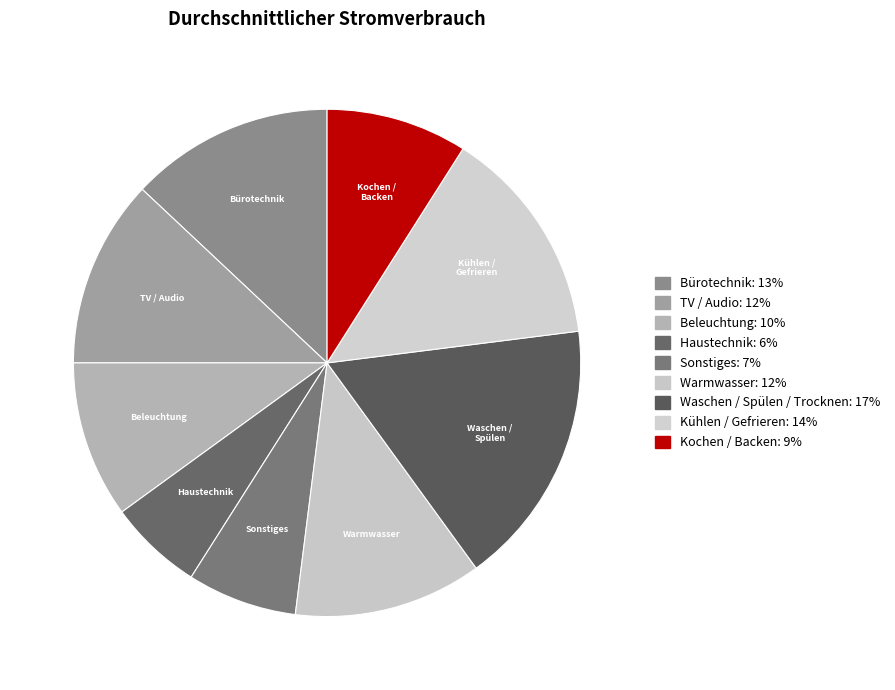

To the nearest percent, what portion does Waschen / Spülen / Trocknen represent?

17%